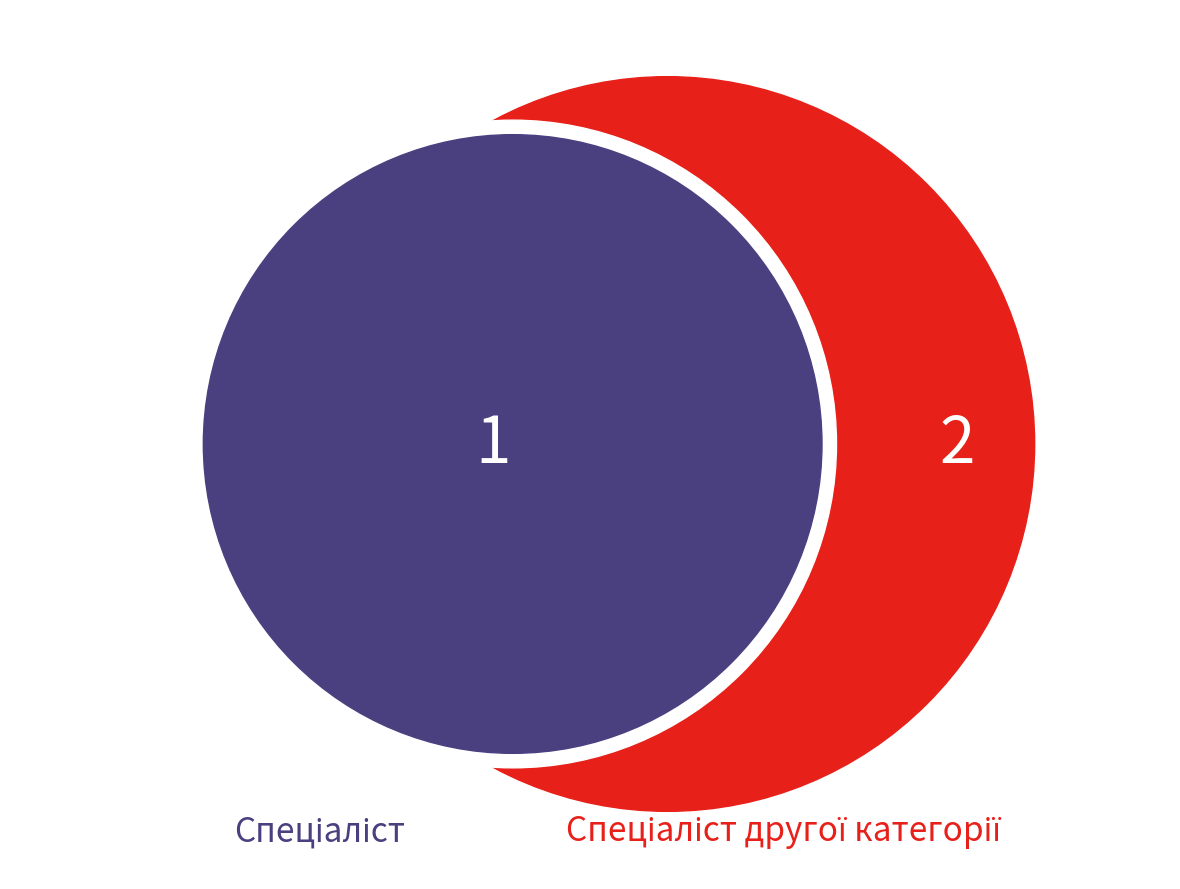

To the nearest percent, what is the difference between the largest and smallest slice percentages?

30%